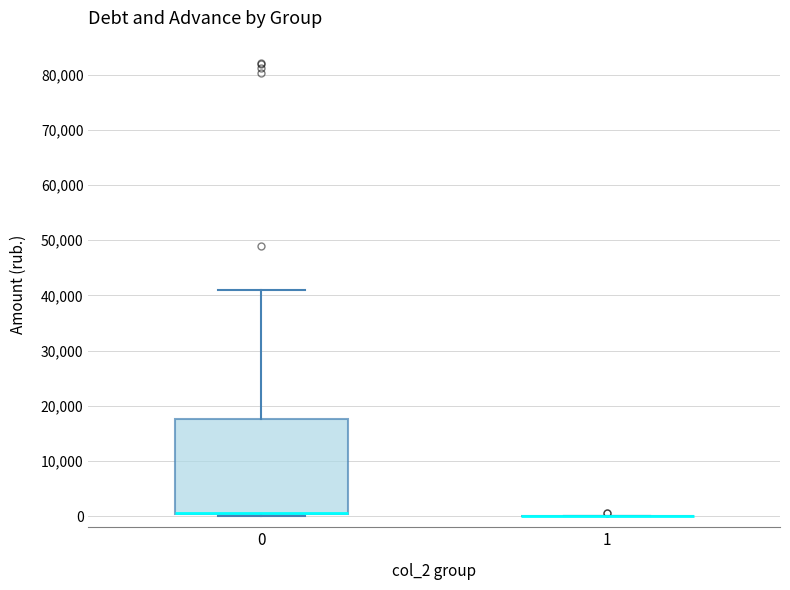

Reading left to right, transcribe this box plot: for each box, give where its median line is, the range the box spans, and where its two whiskers end, as read against the y-axis. The values are not printed on the chart, so give them approximately, as read against the axis.

0: median 1000 (drawn on the box's lower edge), box 0 to 18000, whiskers 0 (just below the box's lower edge) to 41000
1: box collapsed to a line at 0, whiskers 0 to 0